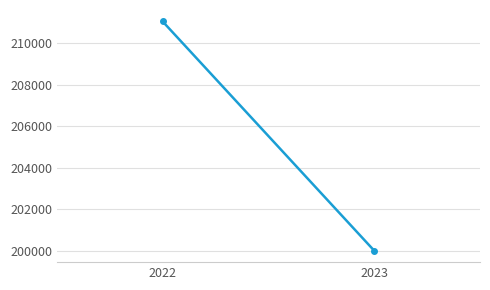

Where does the data first go above 211035?

2022